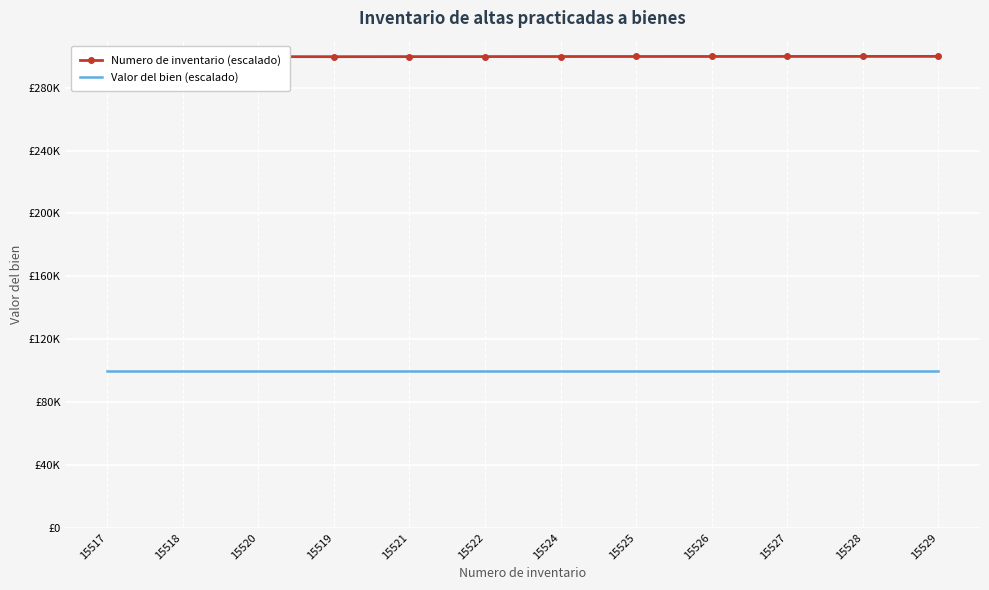

What are all the series names shown in the legend?

Numero de inventario (escalado), Valor del bien (escalado)